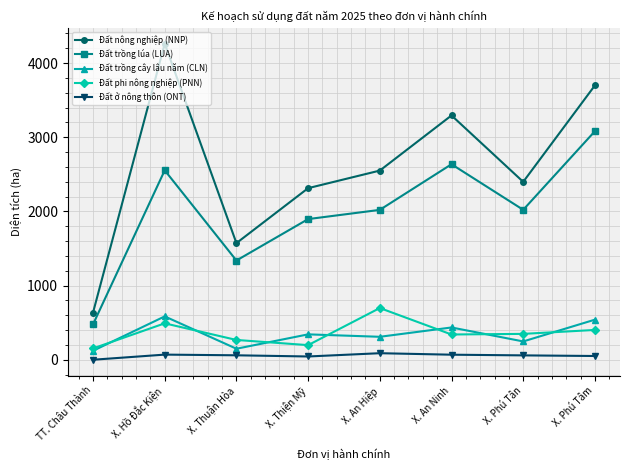

At which category does the chart reach its minimum across all series?

TT. Châu Thành